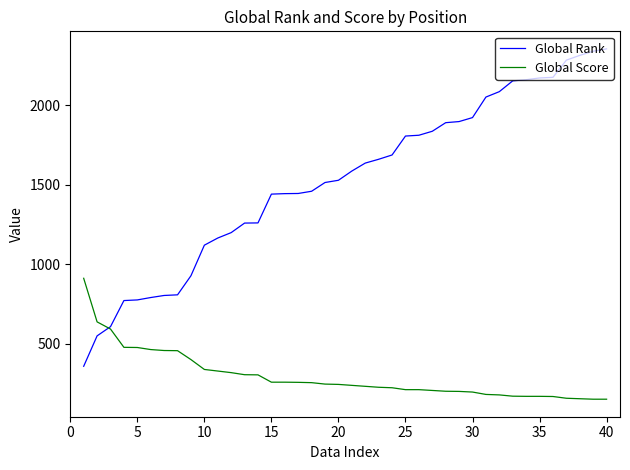

What is the minimum value for Global Score?

153